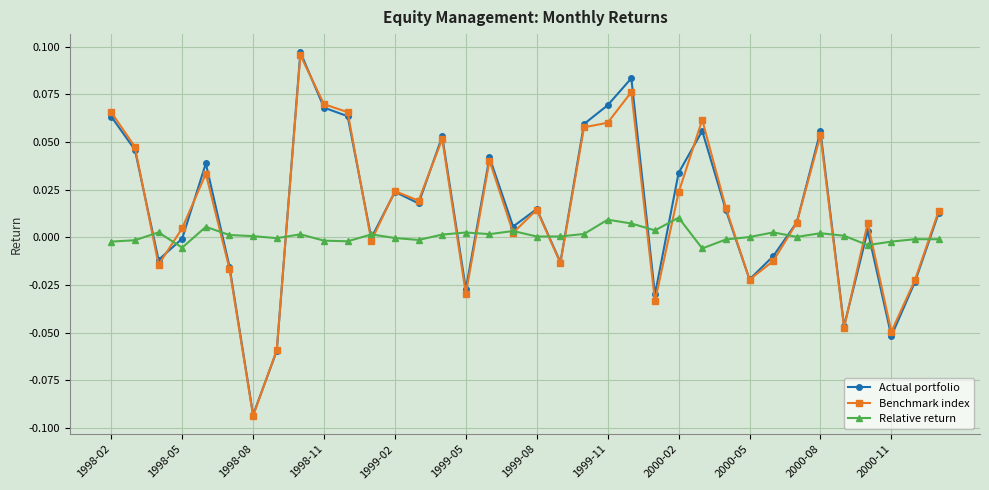

True or false: Actual portfolio has more than 2 interior local peaks.

True